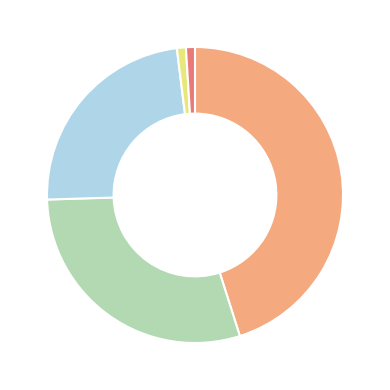

Does any single category account for the majority?

No